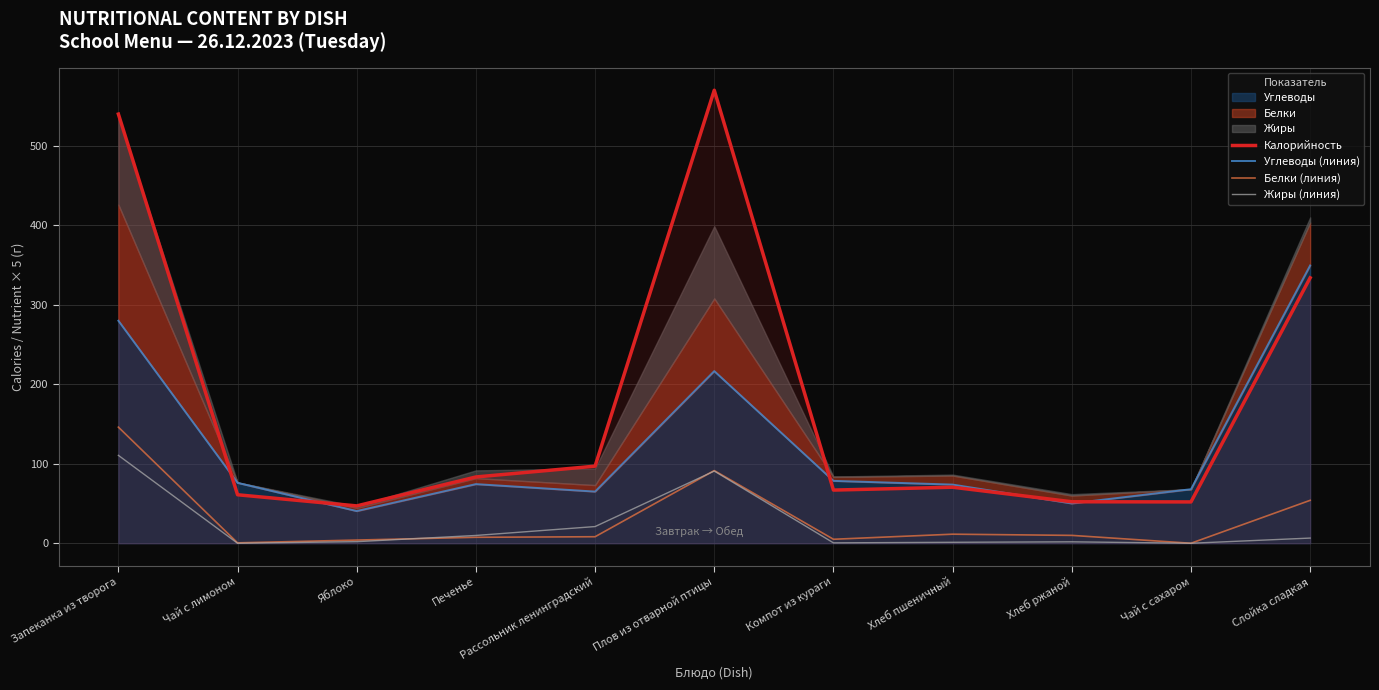

In Углеводы (линия), how many points are higher than both neighbors (excluding endpoints)?

2